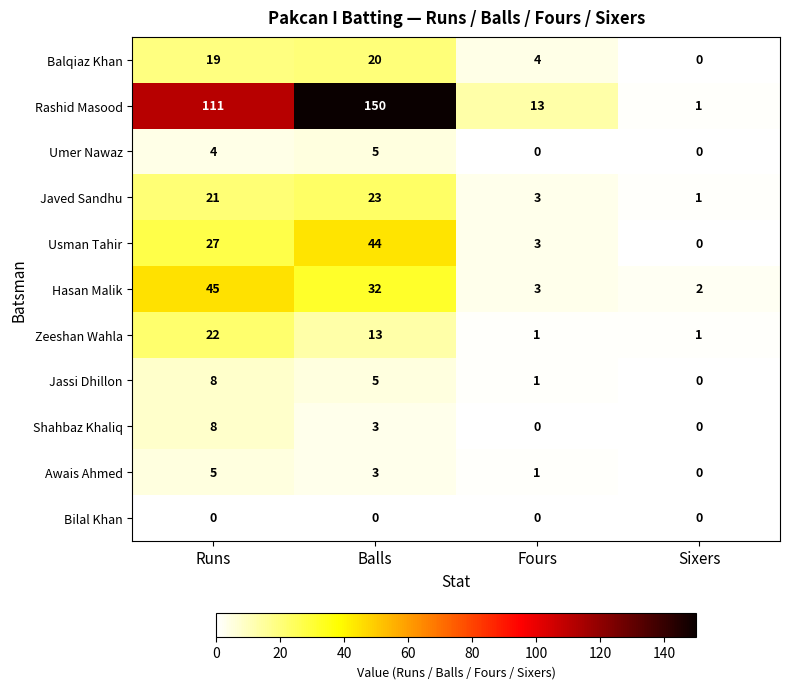

Which series has the widest spread of values?

Rashid Masood